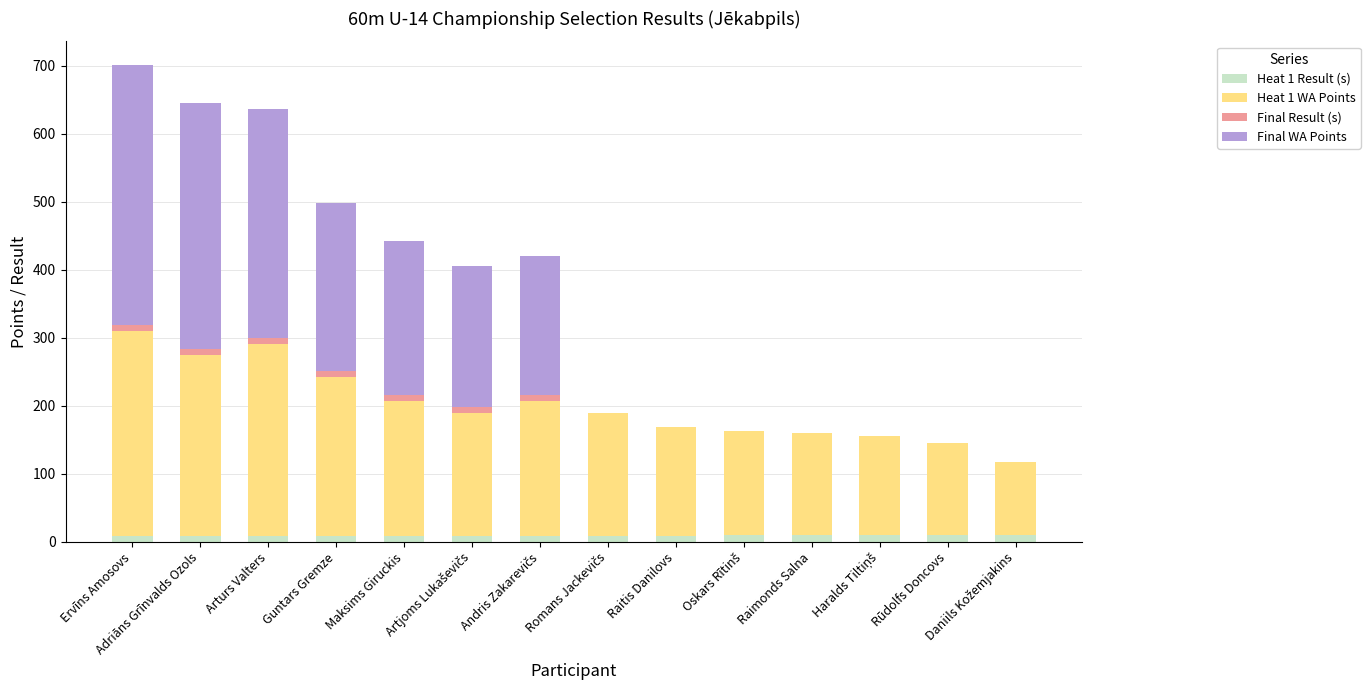

At how many categories does at least one series exceed 109?

13